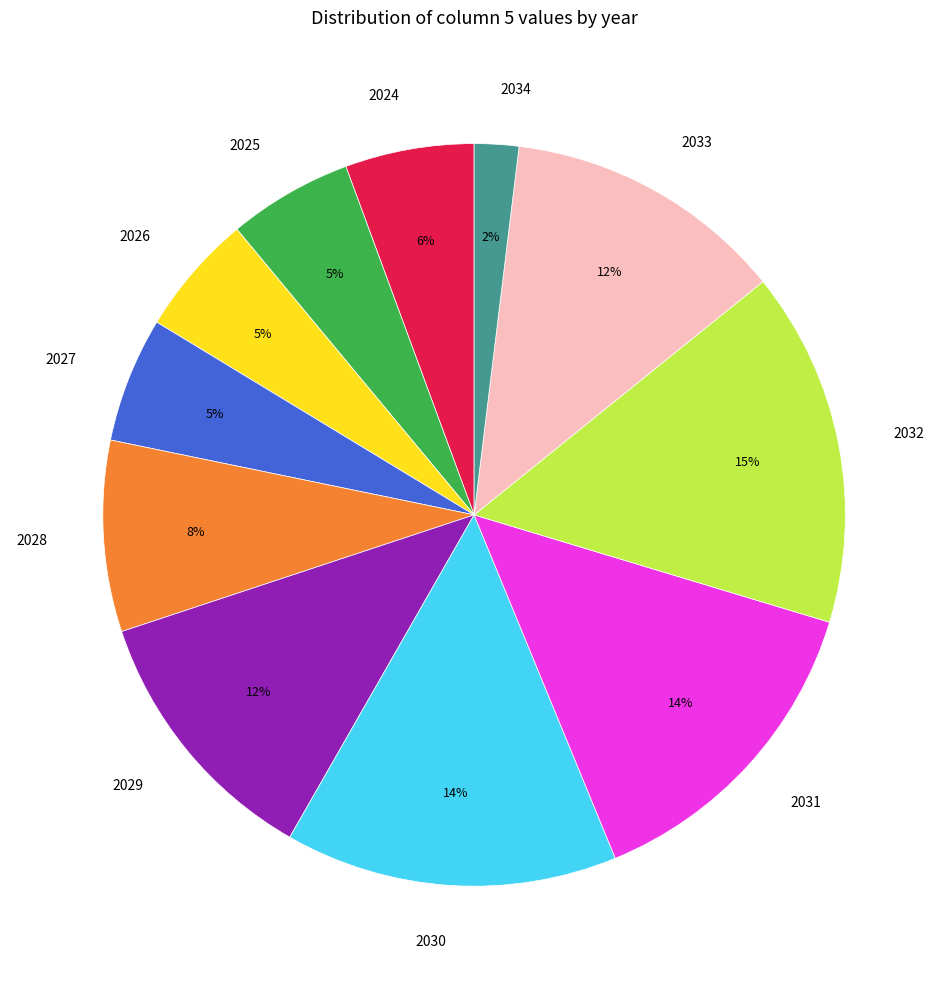

To the nearest percent, what is the average slice percentage?

9%